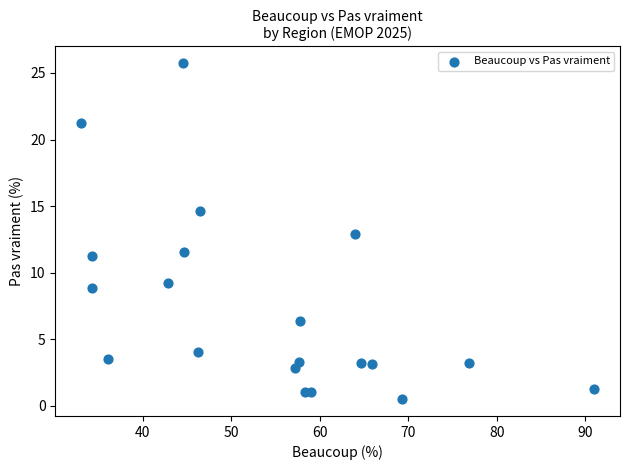

What is the range of Y values (max minus min)?

25.2